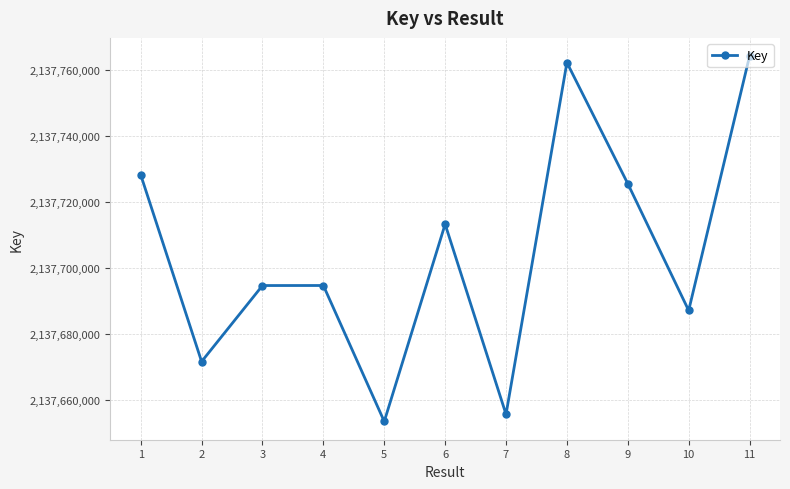

What is the change in value from 4 to 7?

-39085